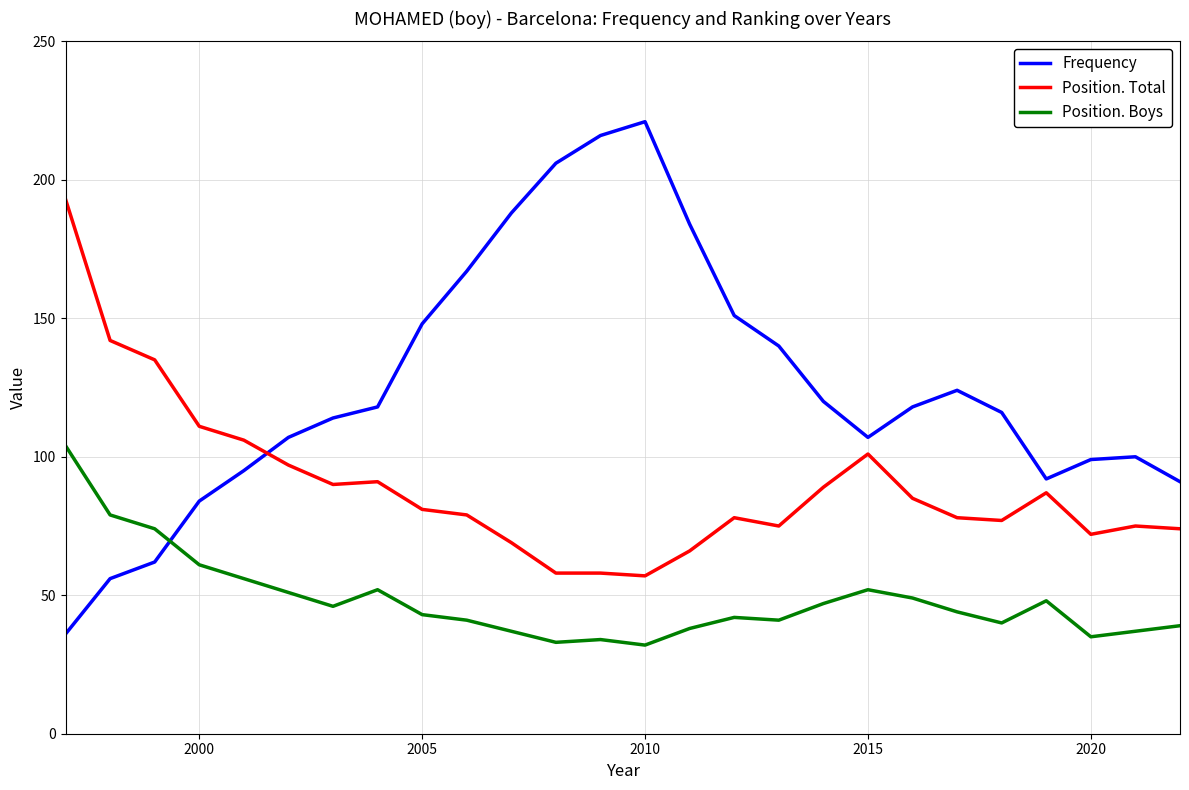

Reading left to right, extract all data points from this chart.

Frequency: 36	56	62	84	95	107	114	118	148	167	188	206	216	221	184	151	140	120	107	118	124	116	92	99	100	91
Position. Total: 193	142	135	111	106	97	90	91	81	79	69	58	58	57	66	78	75	89	101	85	78	77	87	72	75	74
Position. Boys: 104	79	74	61	56	51	46	52	43	41	37	33	34	32	38	42	41	47	52	49	44	40	48	35	37	39